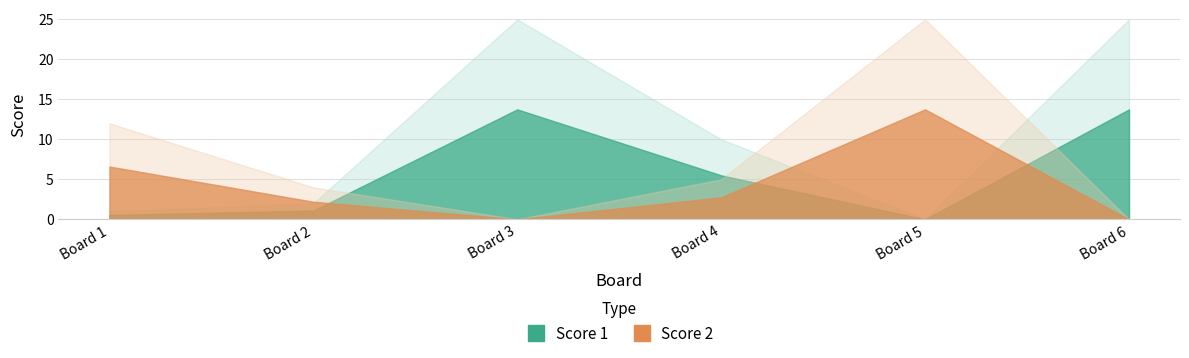

Where does the Score 1 series first go above 10?

3